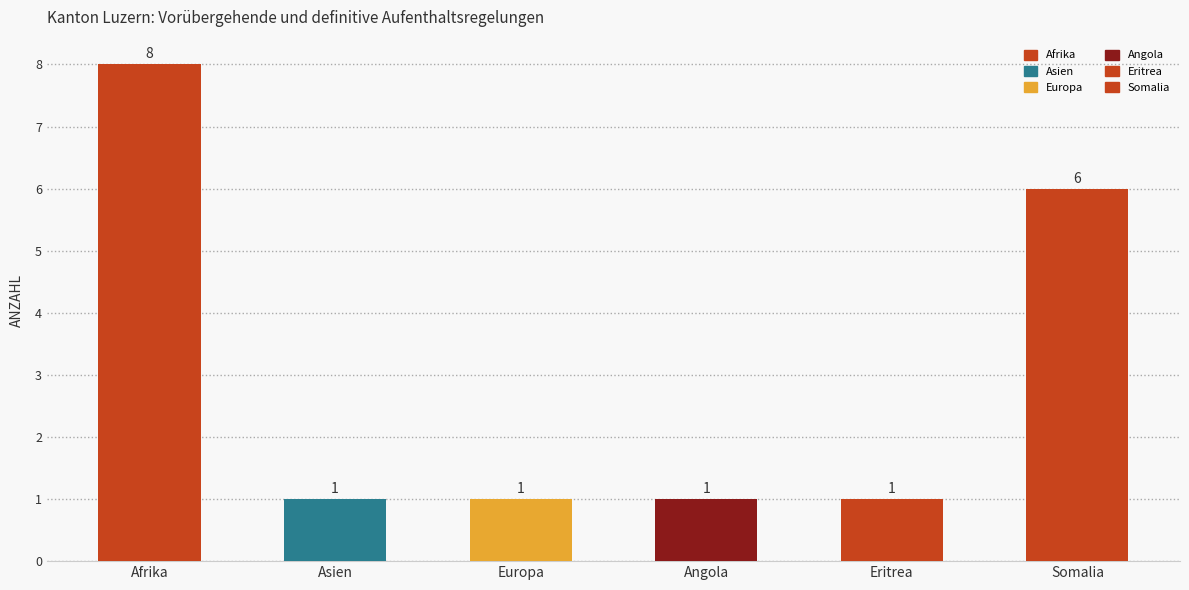

How many series are shown in this chart?

6